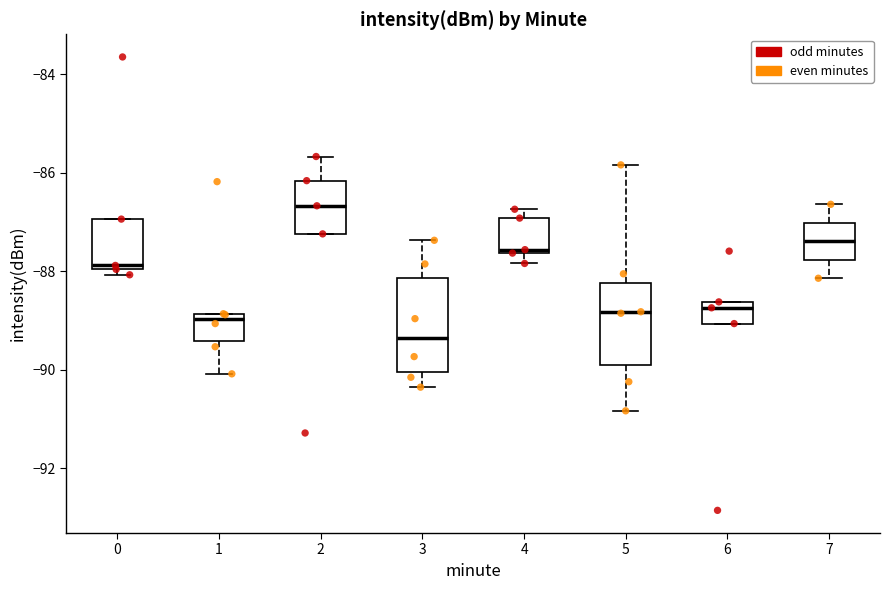

Which box is the tallest, from its lower edge to its upper edge?

3